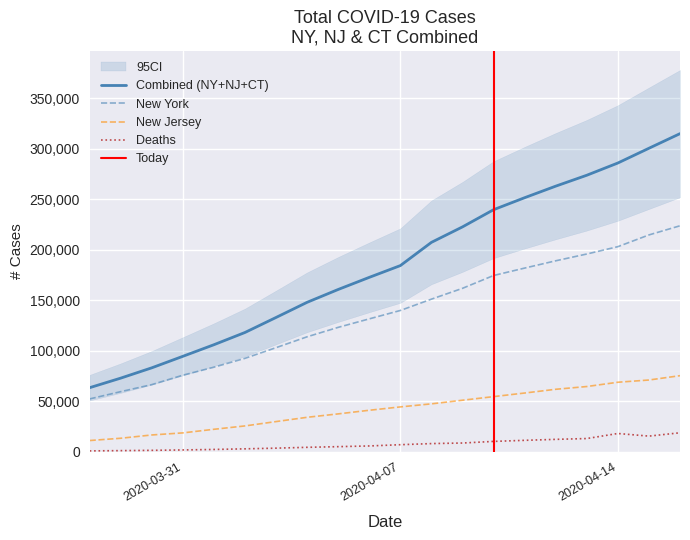

How many values in the nj series exceed 44416?

9